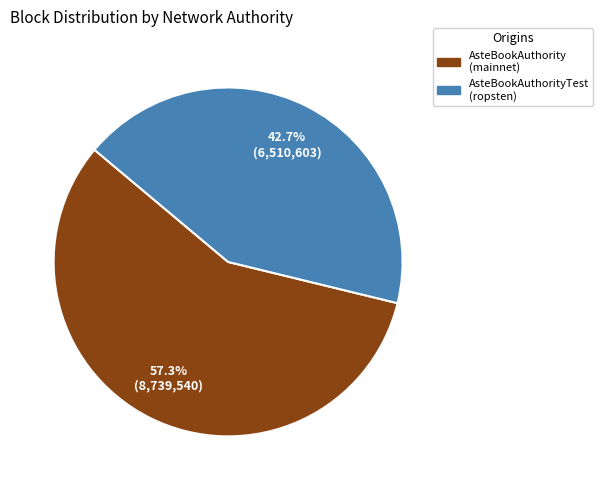

Which category accounts for the majority?

AsteBookAuthority (mainnet)